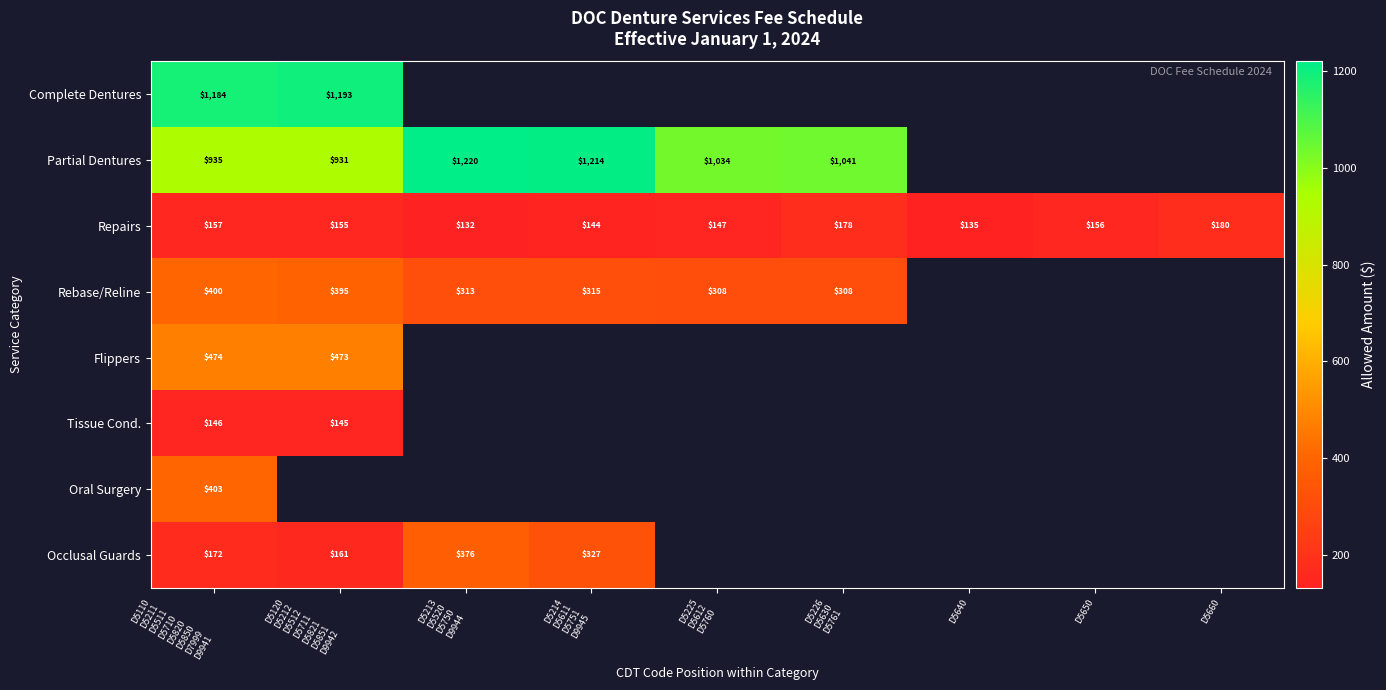

What is the highest value of the Repairs series?

180.0